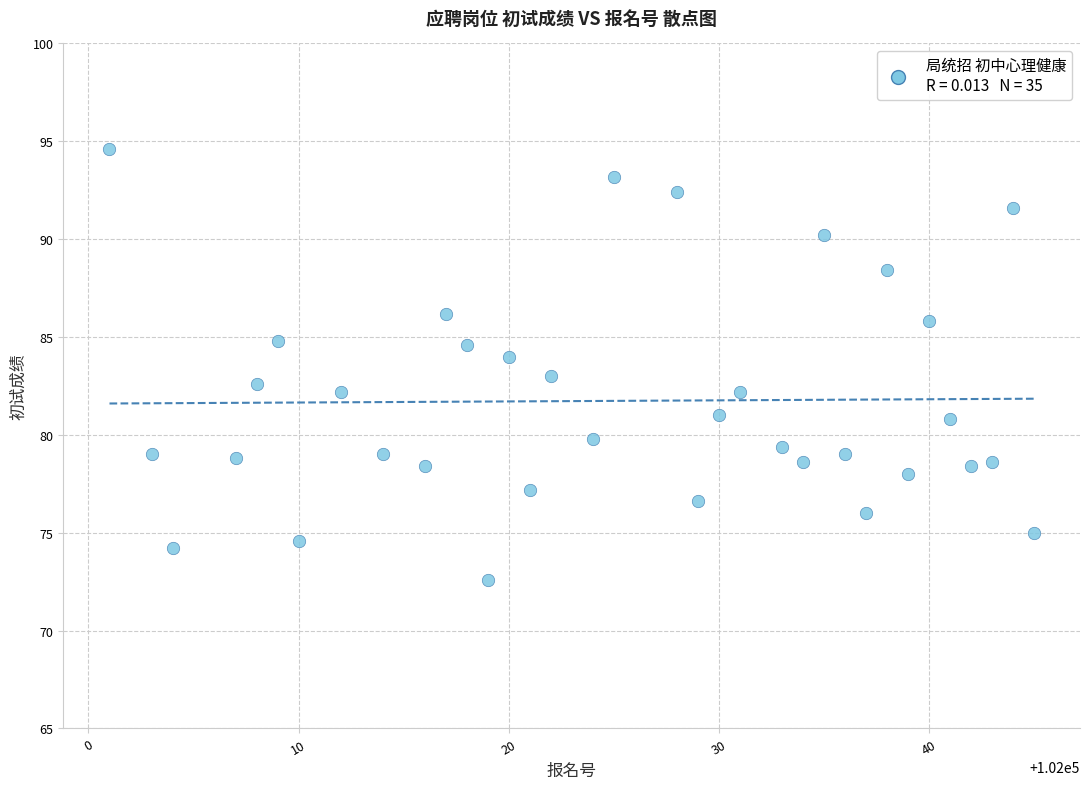

What is the range of Y values (max minus min)?

22.0